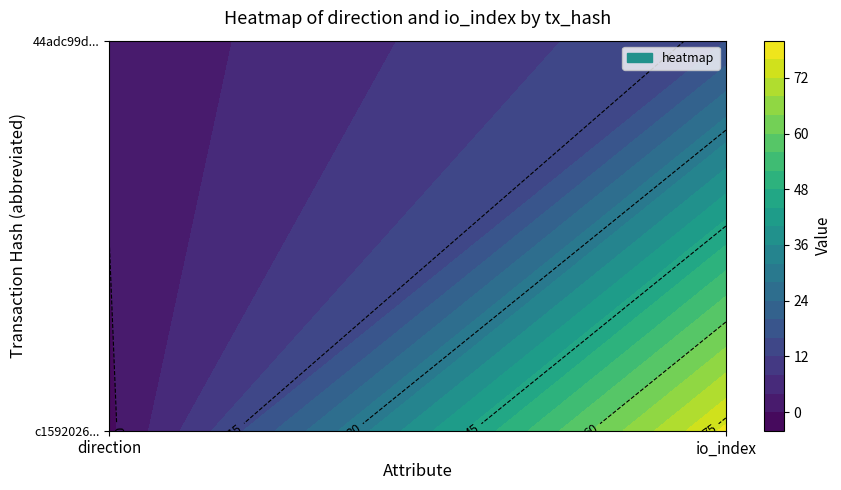

Is the value of 44adc99d47d93414adea381afc9fa7c95725671 at 1 greater than the value of c1592026d8b292765eee095e372e93d4a2f0a01 at 1?

No